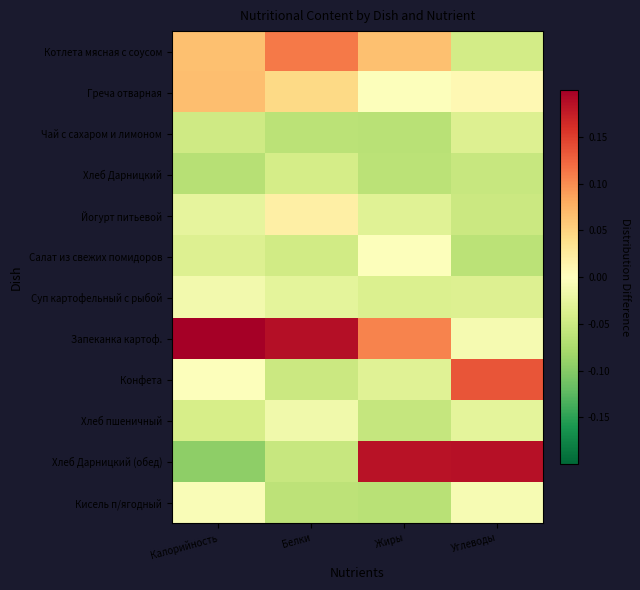

Count the number of data series in this chart.

12